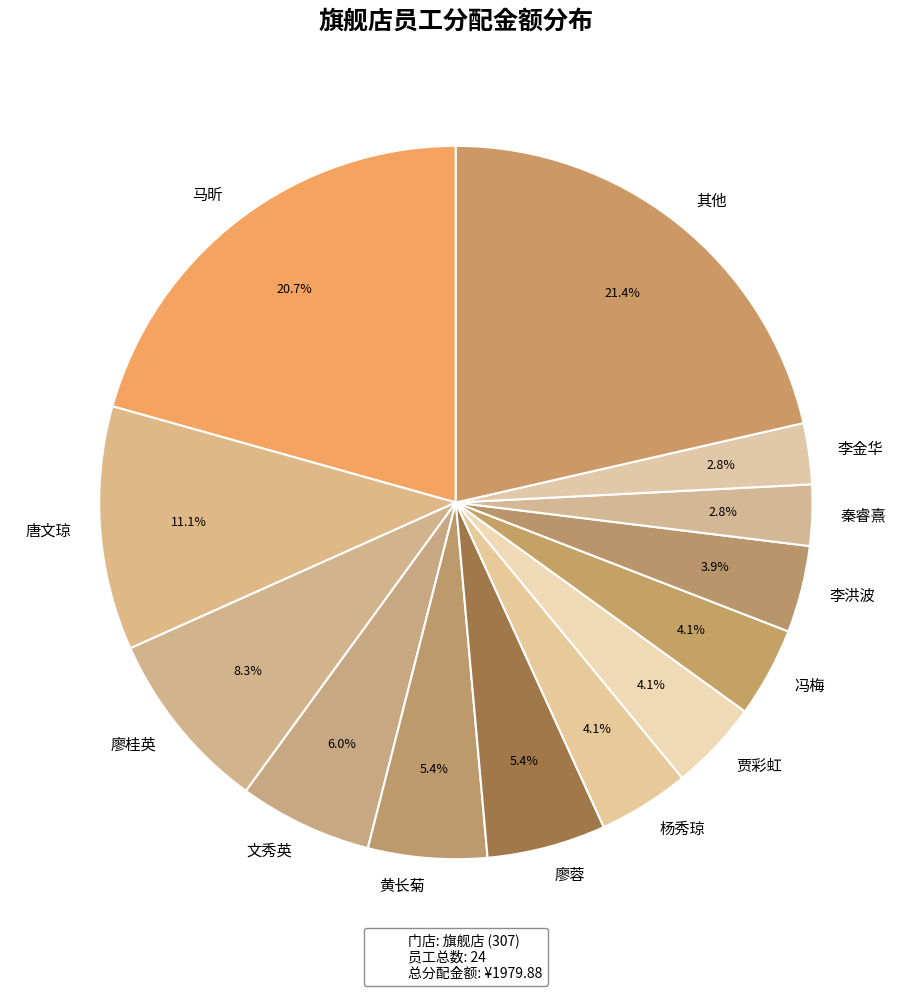

Which slice is the largest?

其他